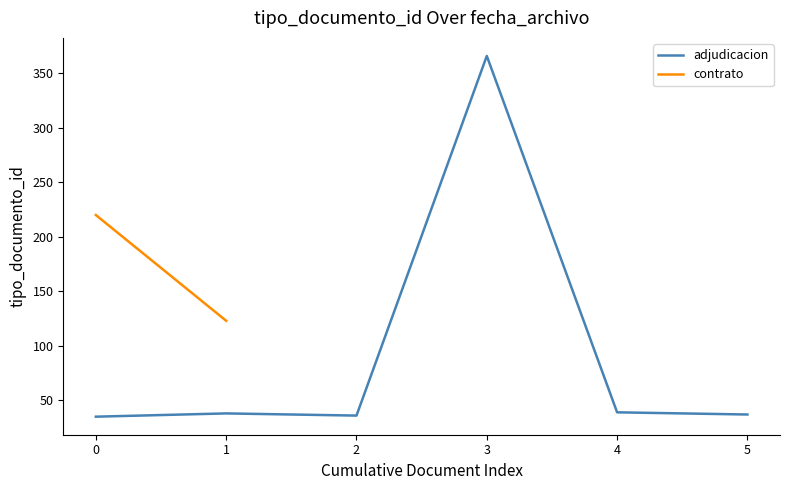

The adjudicacion series shows 35 at 0. True or false?

True